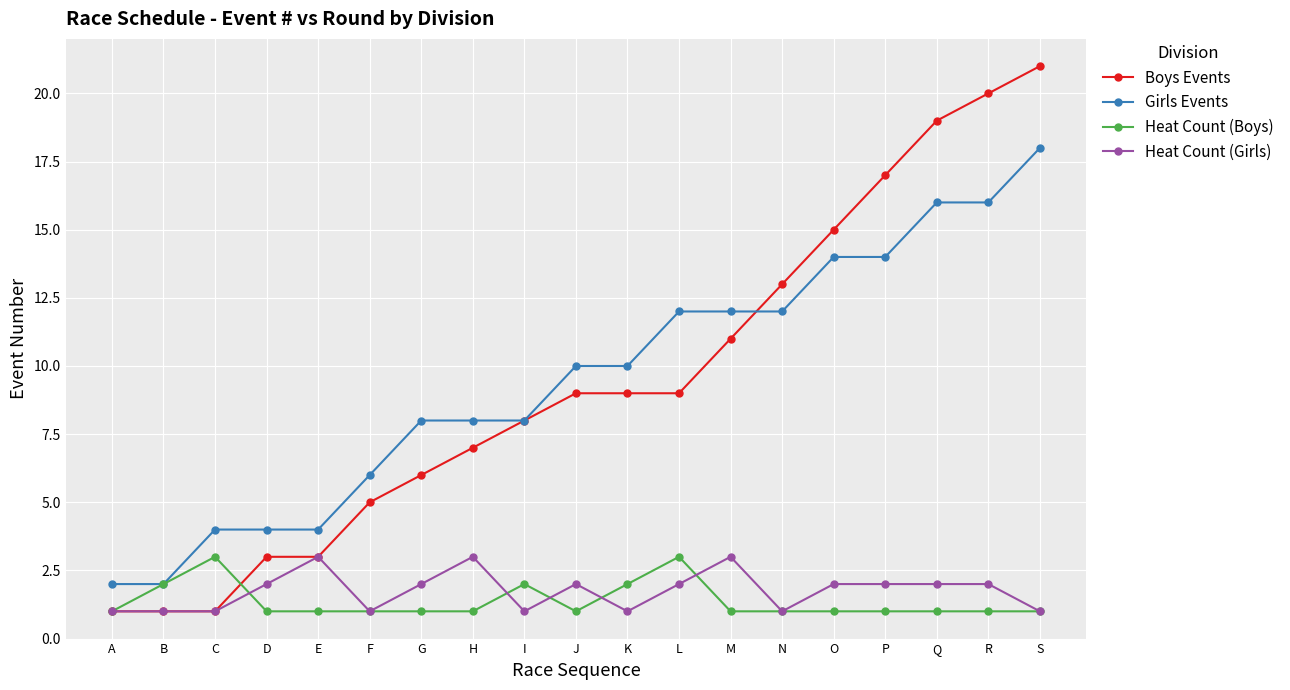

What is the difference between the second highest and second lowest values in the Boys Events series?

19